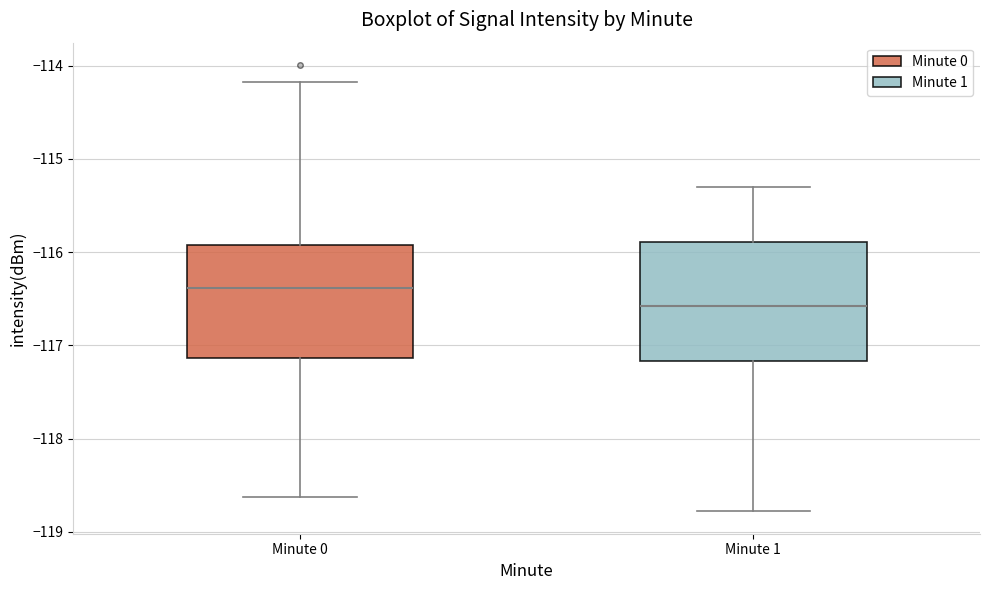

Which box has the lowest median line?

Minute 1